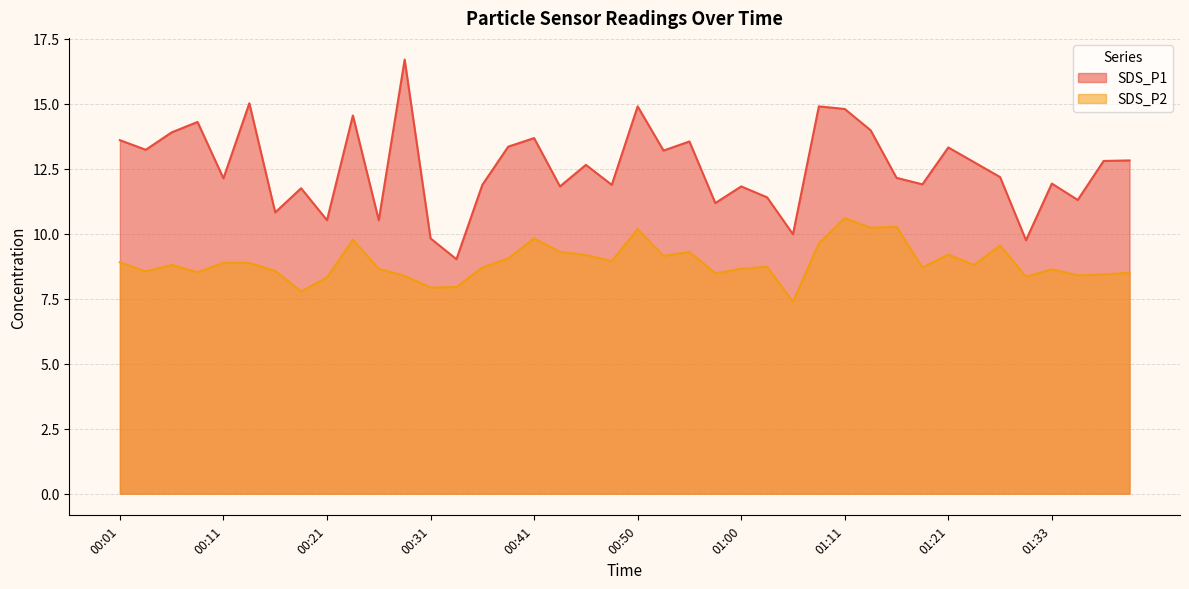

Reading left to right, what are all the values shown in this chart?

SDS_P1: 00:01=13.6	00:04=13.2	00:06=13.9	00:09=14.3	00:11=12.1	00:14=15.0	00:16=10.8	00:19=11.8	00:21=10.5	00:24=14.6	00:26=10.5	00:29=16.7	00:31=9.8	00:33=9.0	00:36=11.9	00:38=13.3	00:41=13.7	00:43=11.8	00:46=12.7	00:48=11.9	00:50=14.9	00:53=13.2	00:55=13.6	00:58=11.2	01:00=11.8	01:03=11.4	01:05=10.0	01:08=14.9	01:11=14.8	01:13=14.0	01:16=12.2	01:18=11.9	01:21=13.3	01:24=12.8	01:28=12.2	01:30=9.8	01:33=11.9	01:35=11.3	01:38=12.8	01:40=12.8
SDS_P2: 00:01=8.9	00:04=8.6	00:06=8.8	00:09=8.5	00:11=8.9	00:14=8.9	00:16=8.6	00:19=7.8	00:21=8.3	00:24=9.8	00:26=8.7	00:29=8.4	00:31=7.9	00:33=8.0	00:36=8.7	00:38=9.1	00:41=9.8	00:43=9.3	00:46=9.2	00:48=8.9	00:50=10.2	00:53=9.2	00:55=9.3	00:58=8.5	01:00=8.7	01:03=8.7	01:05=7.4	01:08=9.6	01:11=10.6	01:13=10.2	01:16=10.3	01:18=8.7	01:21=9.2	01:24=8.8	01:28=9.6	01:30=8.3	01:33=8.6	01:35=8.4	01:38=8.4	01:40=8.5